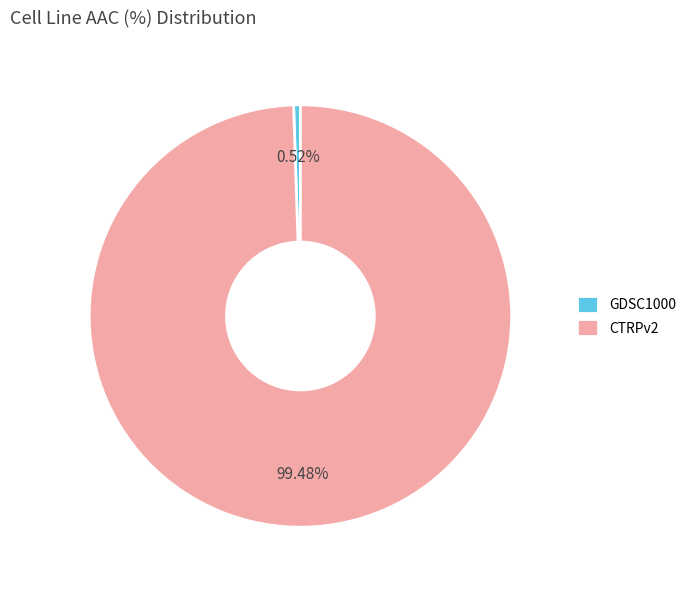

To the nearest percent, what is the average slice percentage?

50%